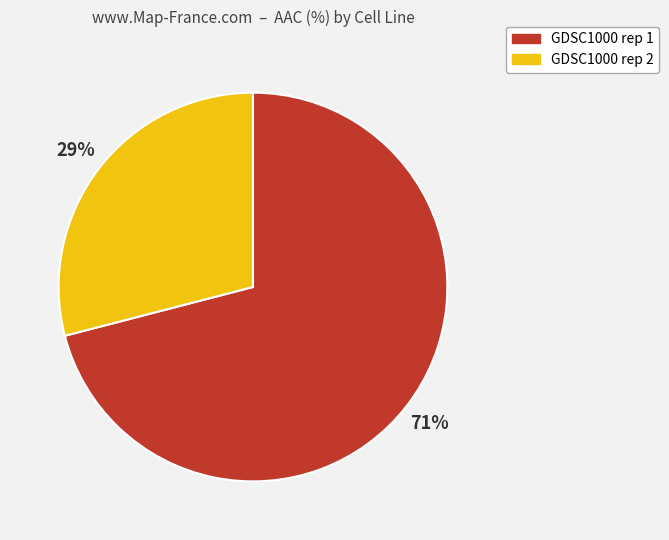

Which has a higher value, GDSC1000 rep 2 or GDSC1000 rep 1?

GDSC1000 rep 1